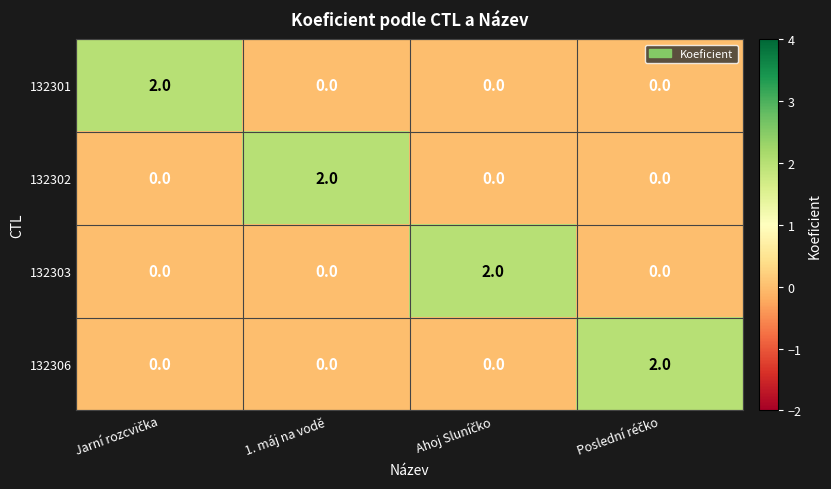

At how many categories does at least one series exceed 1?

4